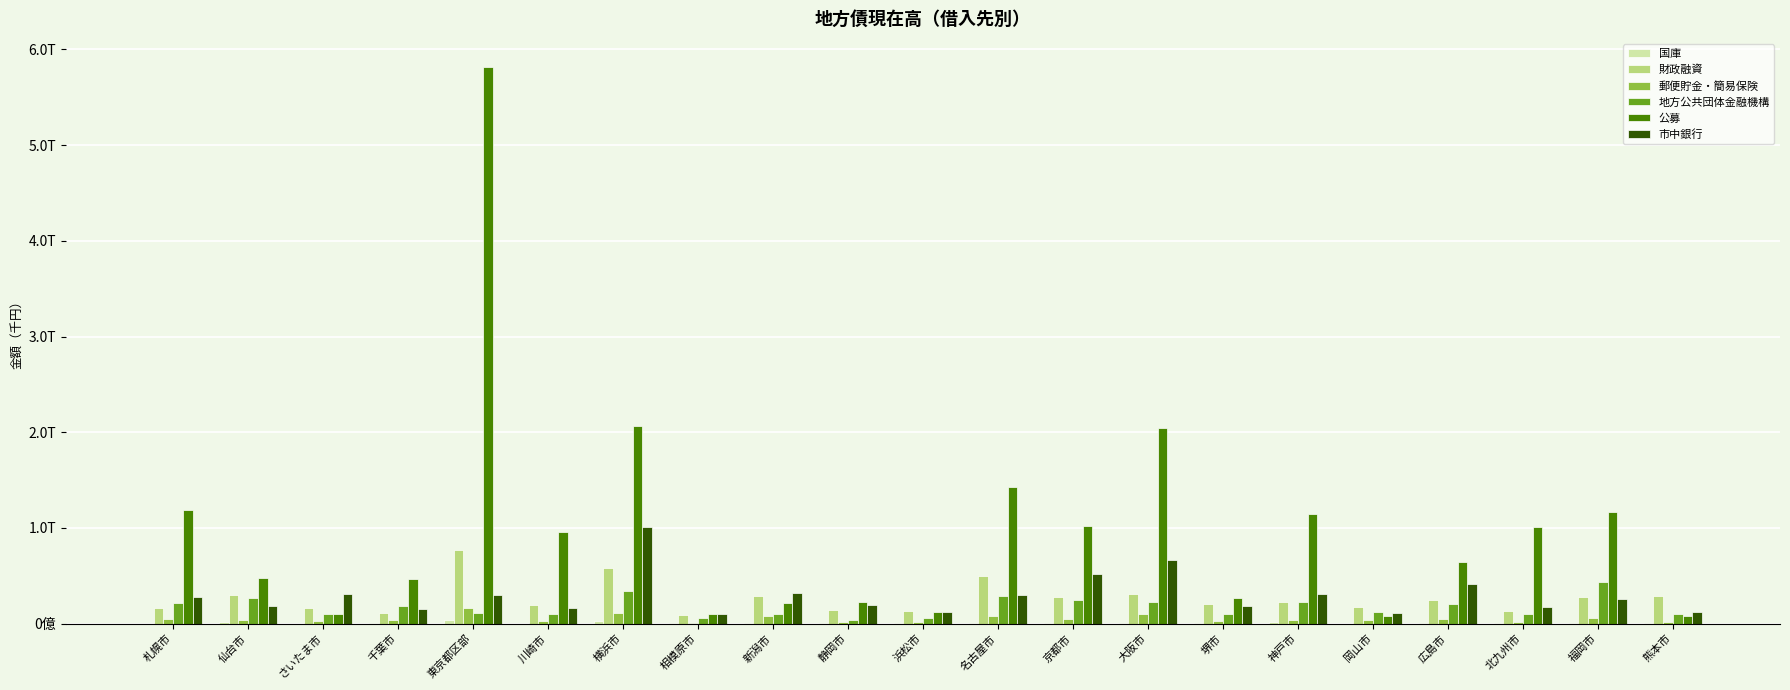

The 公募 series shows 641837745 at 大阪市. True or false?

False